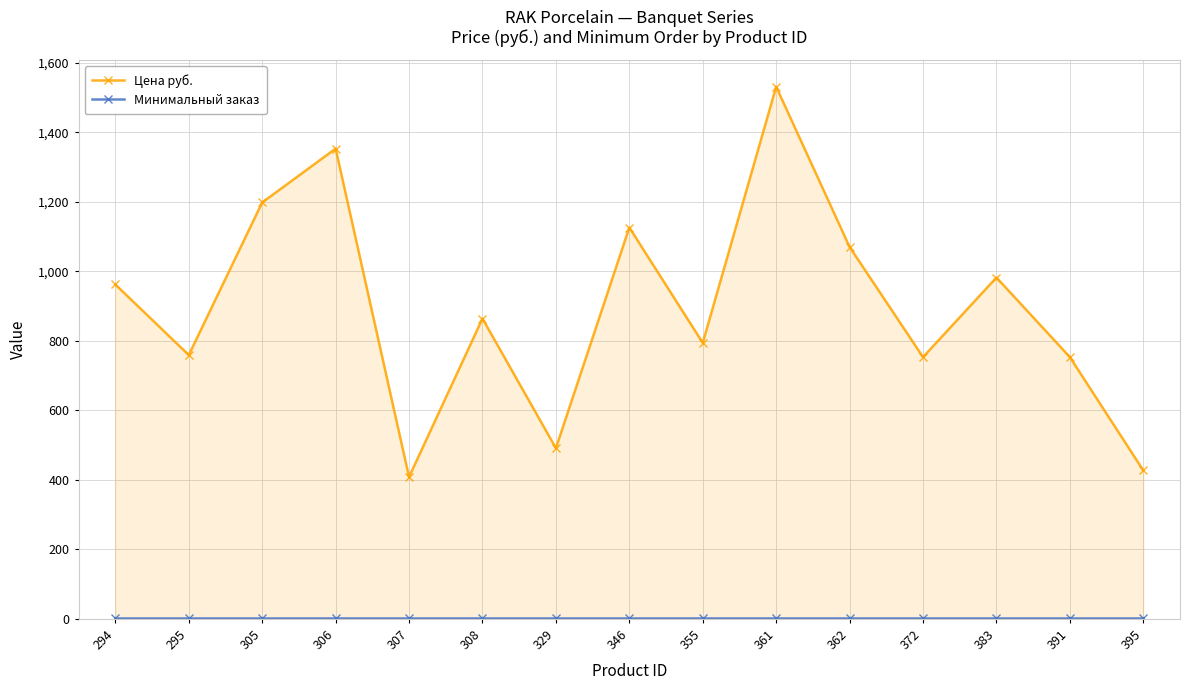

At which label does Цена руб. first exceed 864?

294